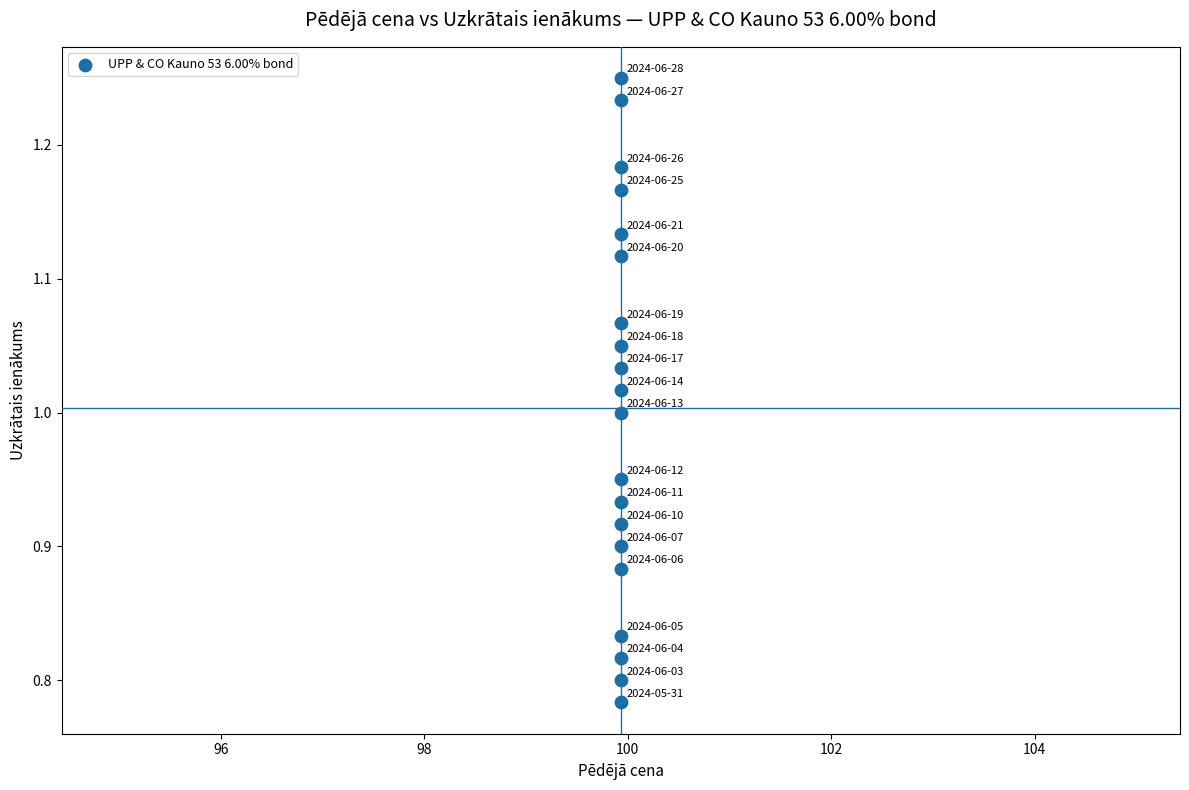

What is the range of Y values (max minus min)?

0.5